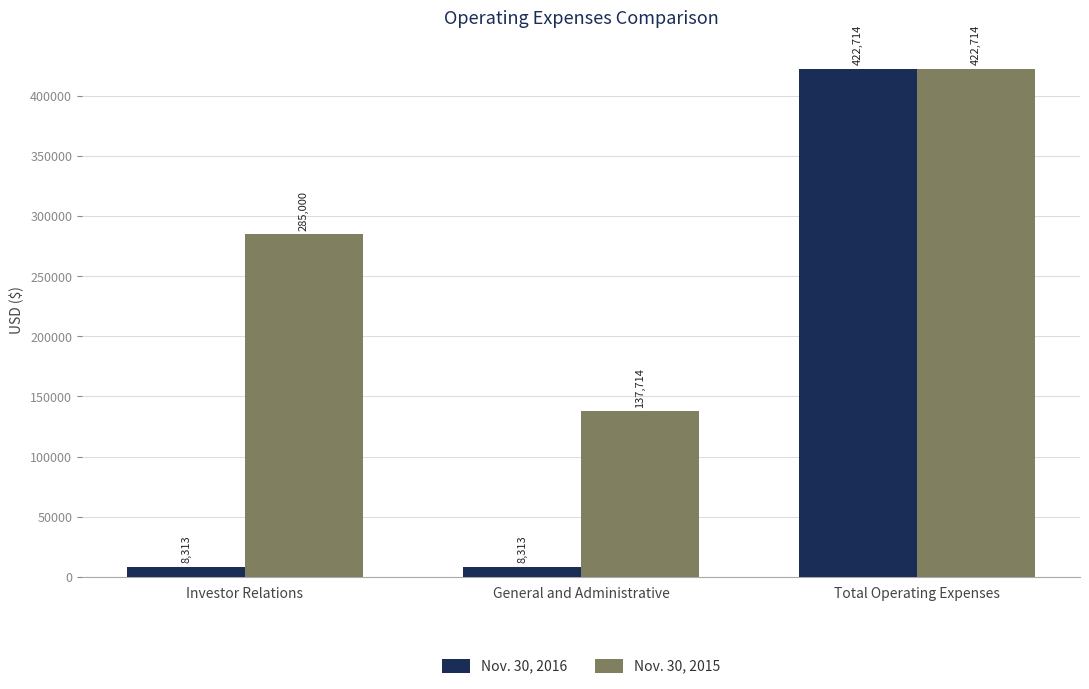

What is the label of the 2nd bar from the right?

General and Administrative